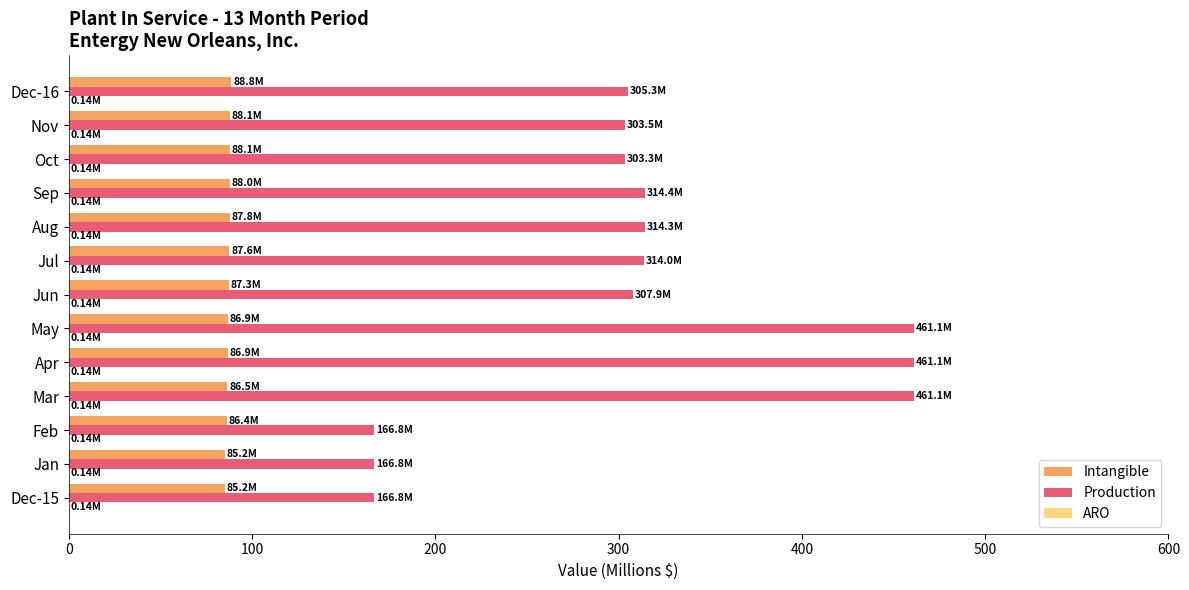

What is the sum of all Production values?

4046.4